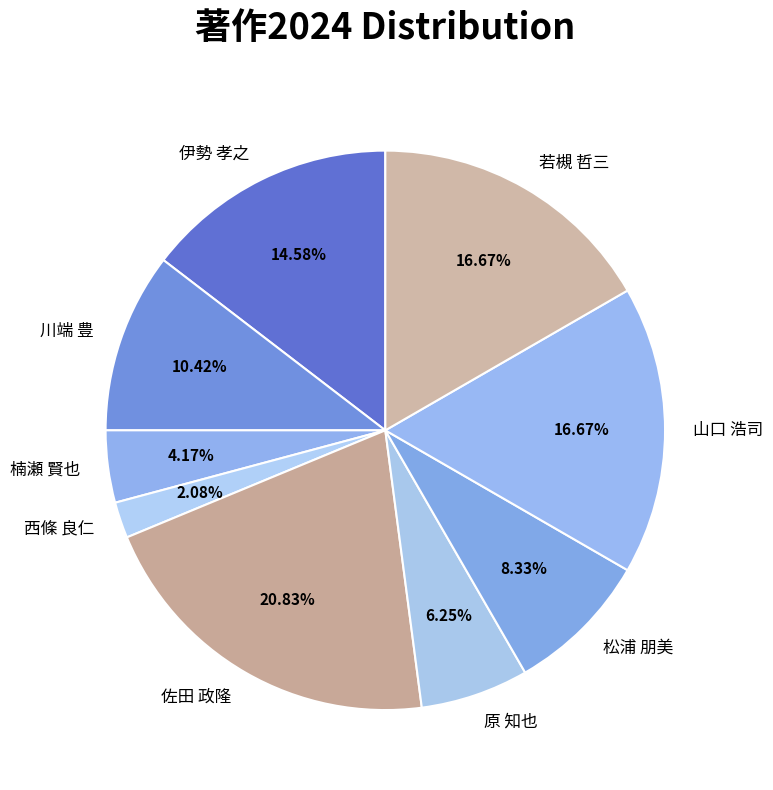

Which slice is the smallest?

西條 良仁